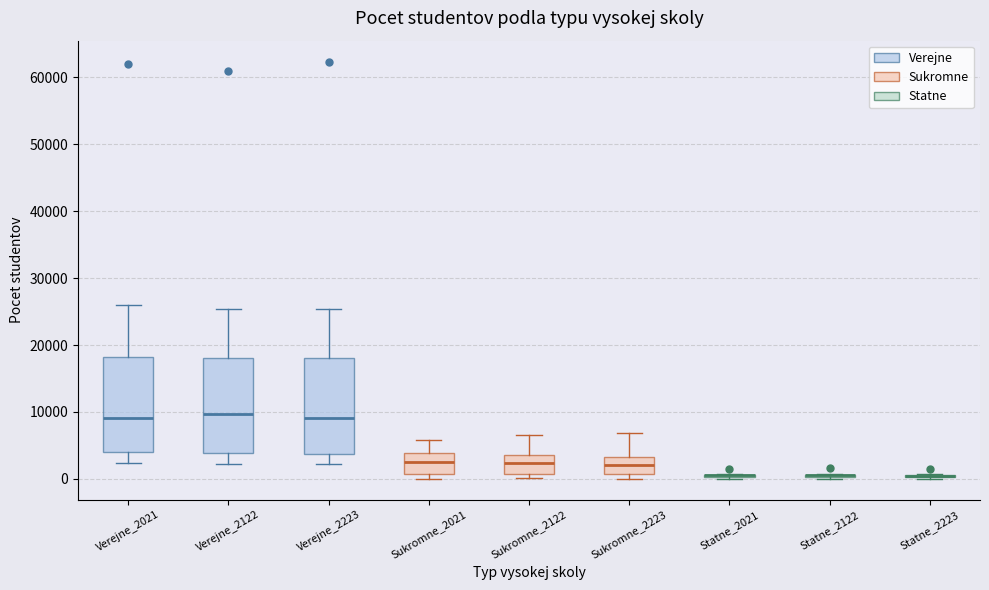

Reading left to right, transcribe this box plot: for each box, give where its median line is, the range the box spans, and where its two whiskers end, as read against the y-axis. The values are not printed on the chart, so give them approximately, as read against the axis.

Verejne_2021: median 9000, box 4000 to 18000, whiskers 2000 to 26000
Verejne_2122: median 10000, box 4000 to 18000, whiskers 2000 to 25000
Verejne_2223: median 9000, box 4000 to 18000, whiskers 2000 to 25000
Sukromne_2021: median 3000, box 1000 to 4000, whiskers 0 to 6000
Sukromne_2122: median 2000, box 1000 to 4000, whiskers 0 to 7000
Sukromne_2223: median 2000, box 1000 to 3000, whiskers 0 to 7000
Statne_2021: box collapsed to a line at 1000, whiskers 0 to 1000
Statne_2122: box collapsed to a line at 1000, whiskers 0 to 1000
Statne_2223: box collapsed to a line at 0, whiskers 0 to 1000